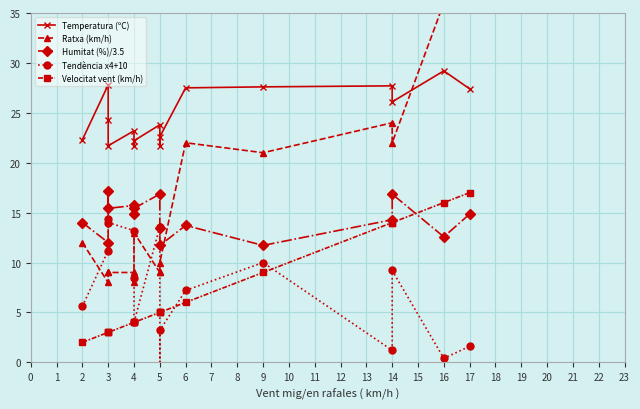

True or false: Humitat (%)/3.5 and Velocitat vent (km/h) intersect in this chart.

True